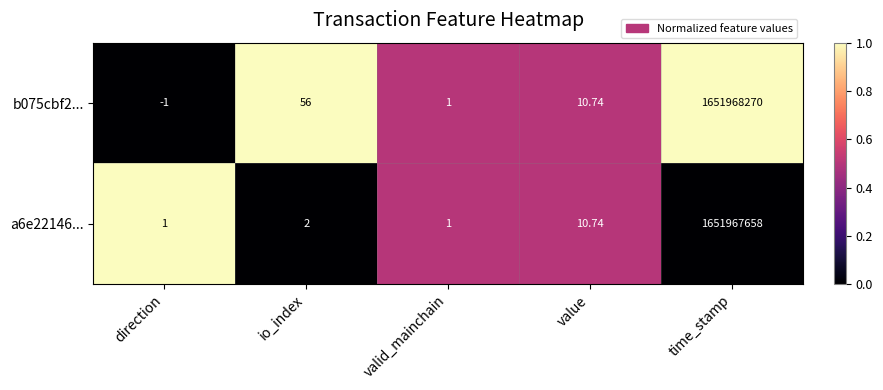

At which category does the chart reach its peak across all series?

time_stamp